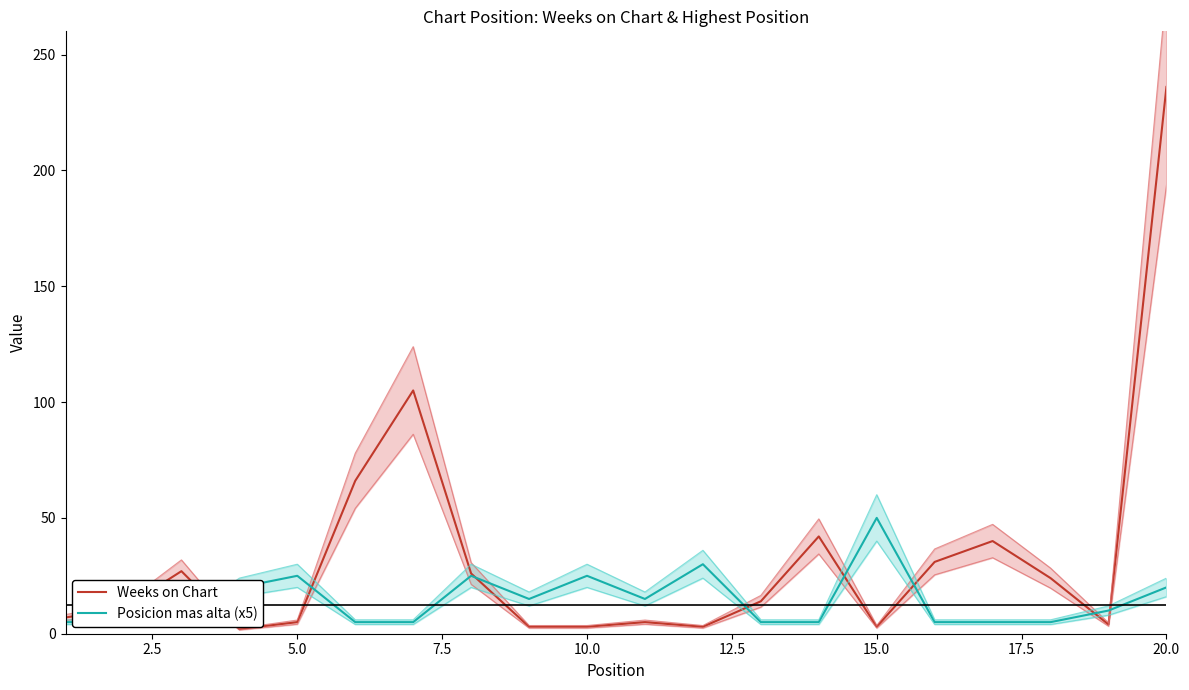

What is the highest value of the Weeks on Chart series?

236